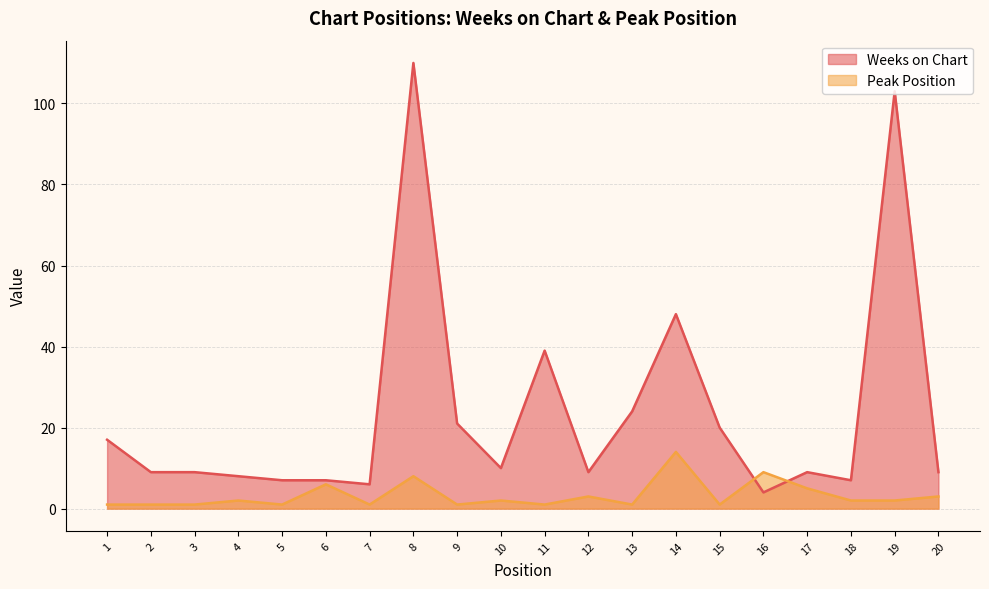

The value of Peak Position at 11 is 1. True or false?

False